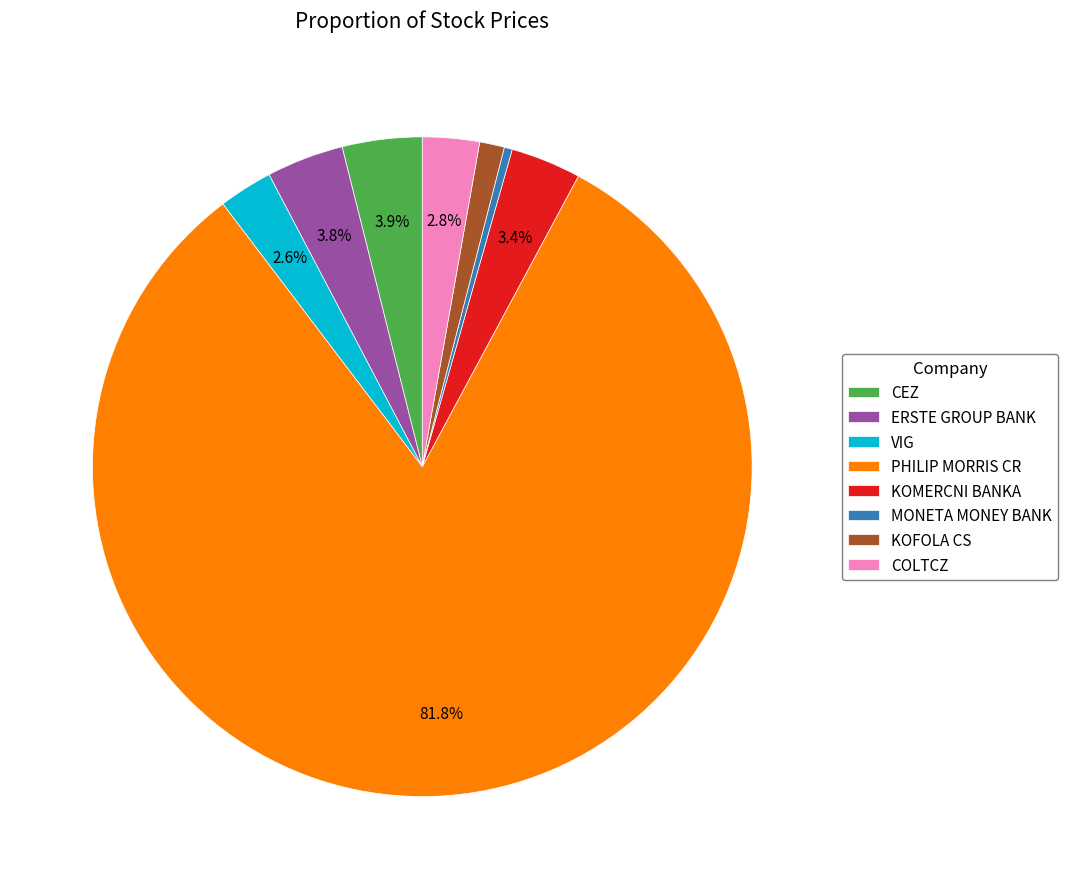

What percentage is the KOFOLA CS slice, to the nearest percent?

1%